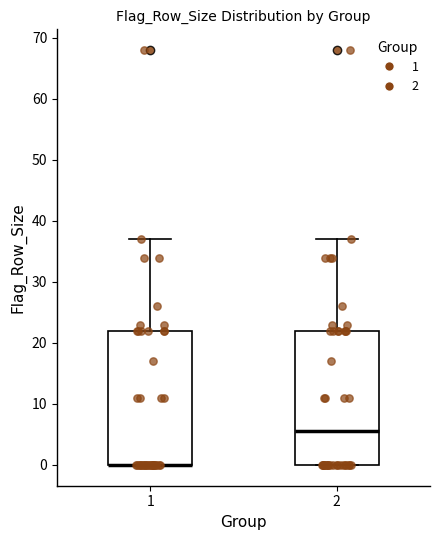

Where does the median line of the box at x = 2 sit on the y-axis? The values are not printed on the chart, so give them approximately, as read against the axis.

6